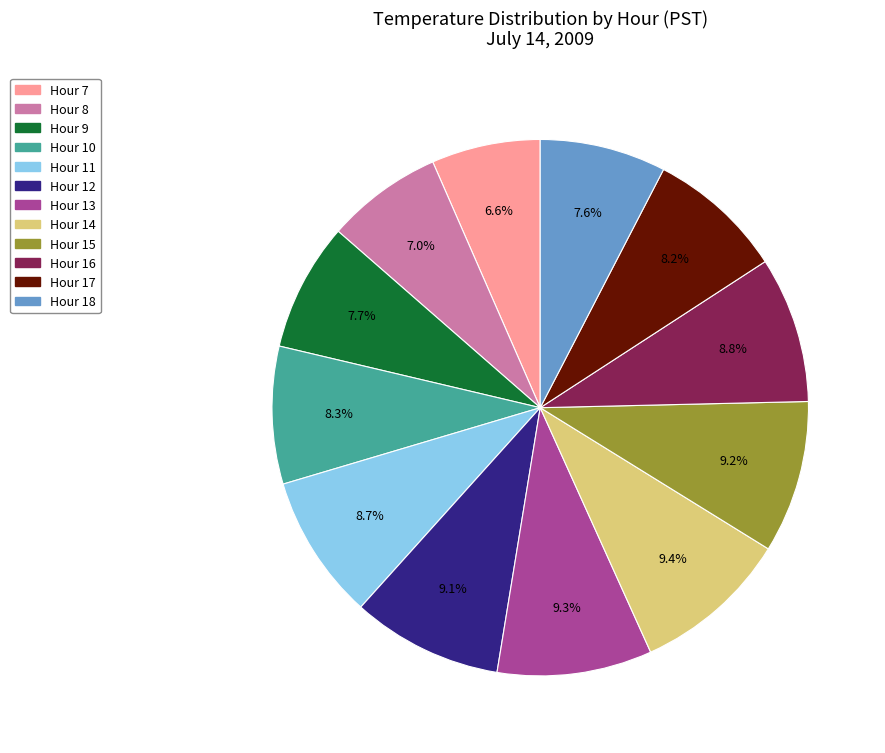

Is there any slice that represents more than half of the pie?

No